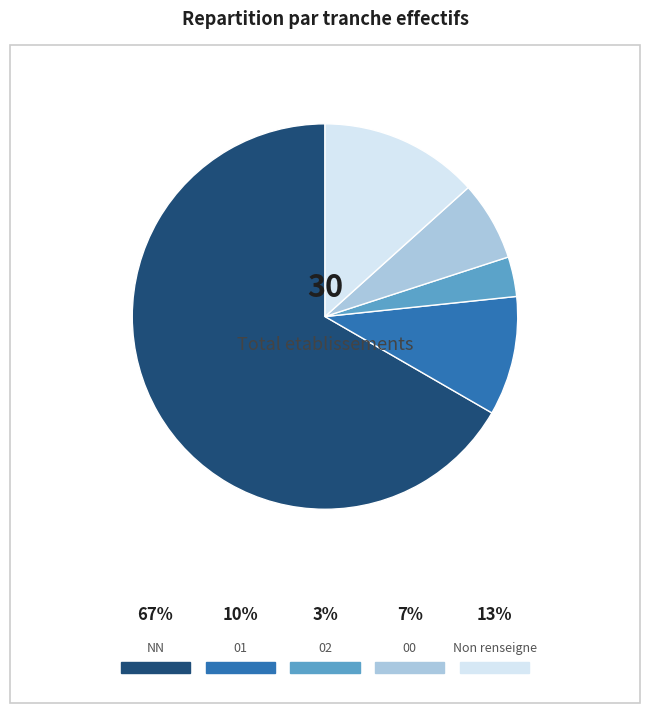

The 02 slice represents 1% of the pie. True or false?

False